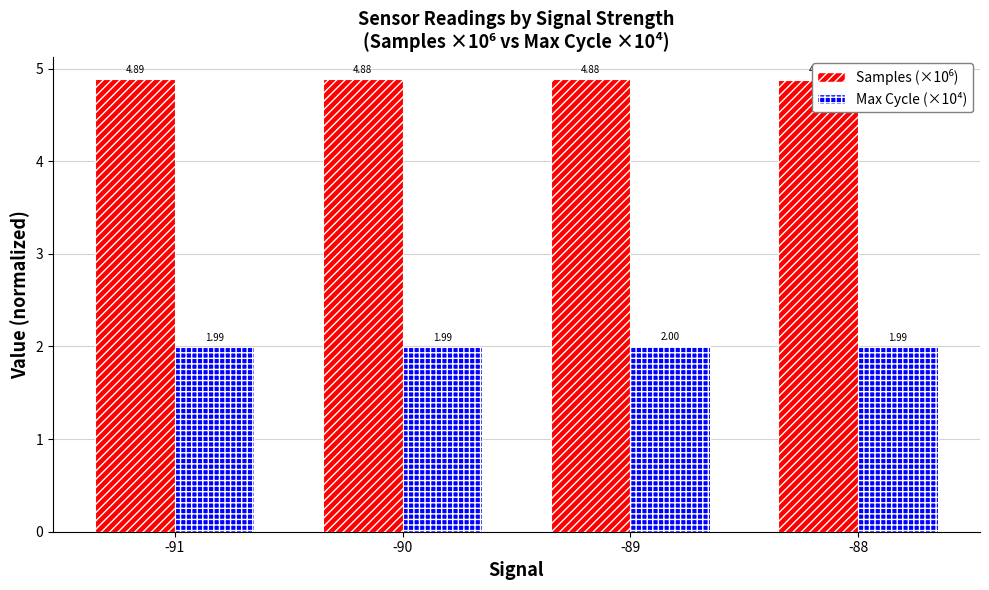

What value does the Max Cycle (×10⁴) series have at -91?

2.0